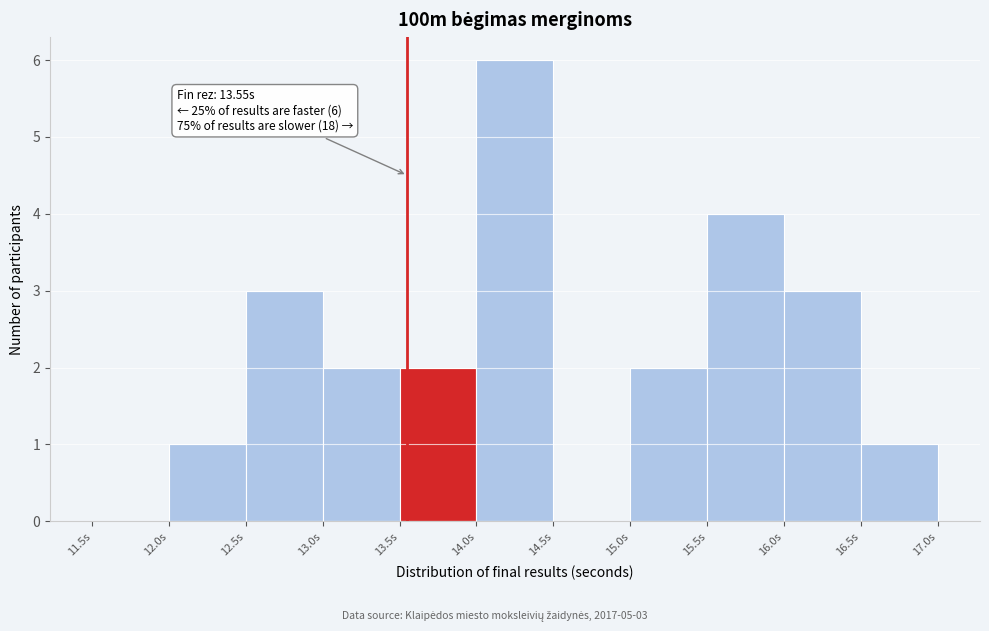

Which range on the x-axis has the tallest bar?

14.0 to 14.5